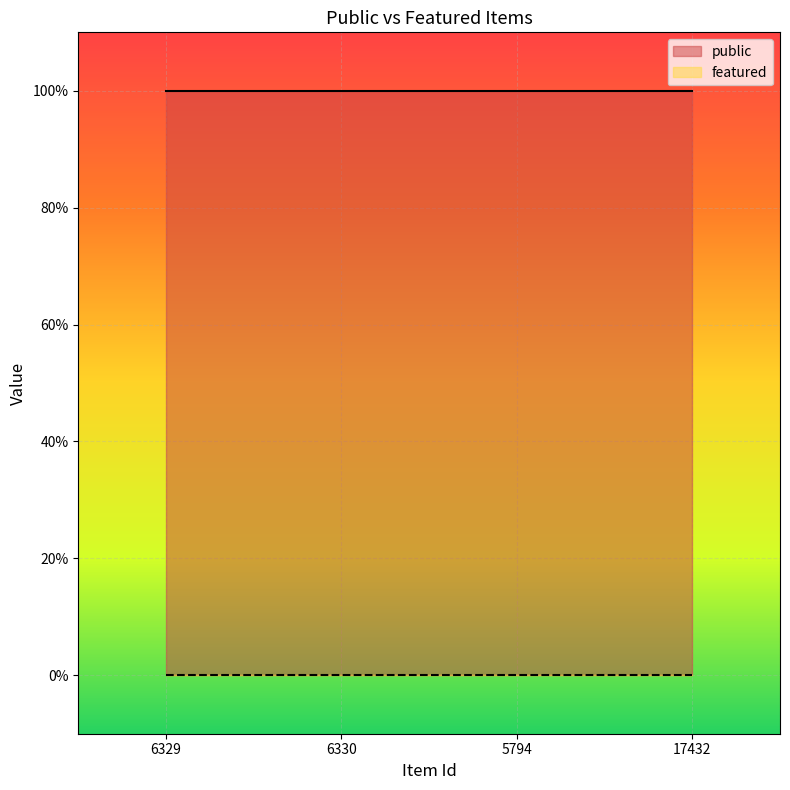

At which category is the sum across all series the highest?

6329